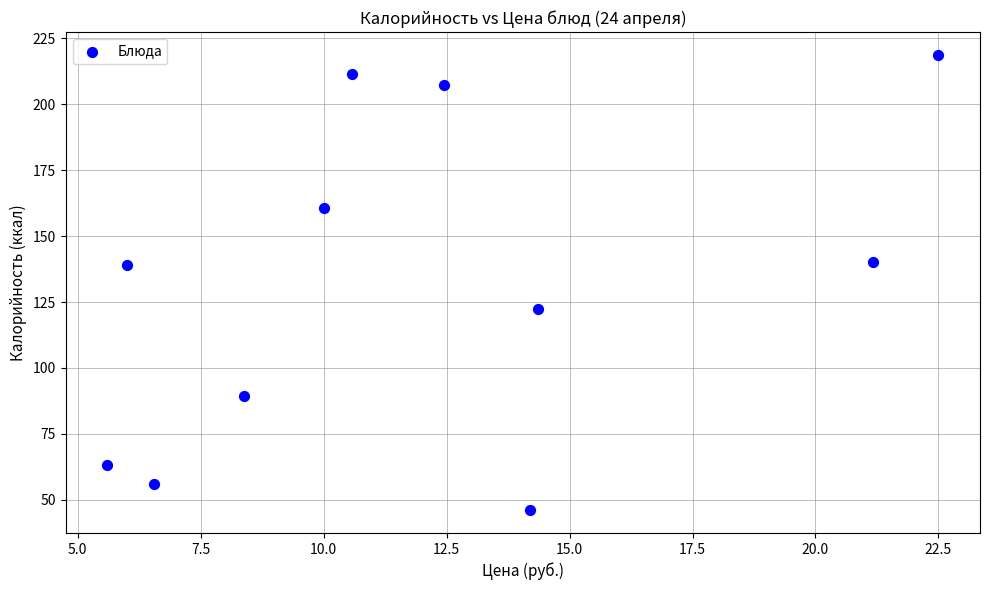

What is the average Y value?

132.2